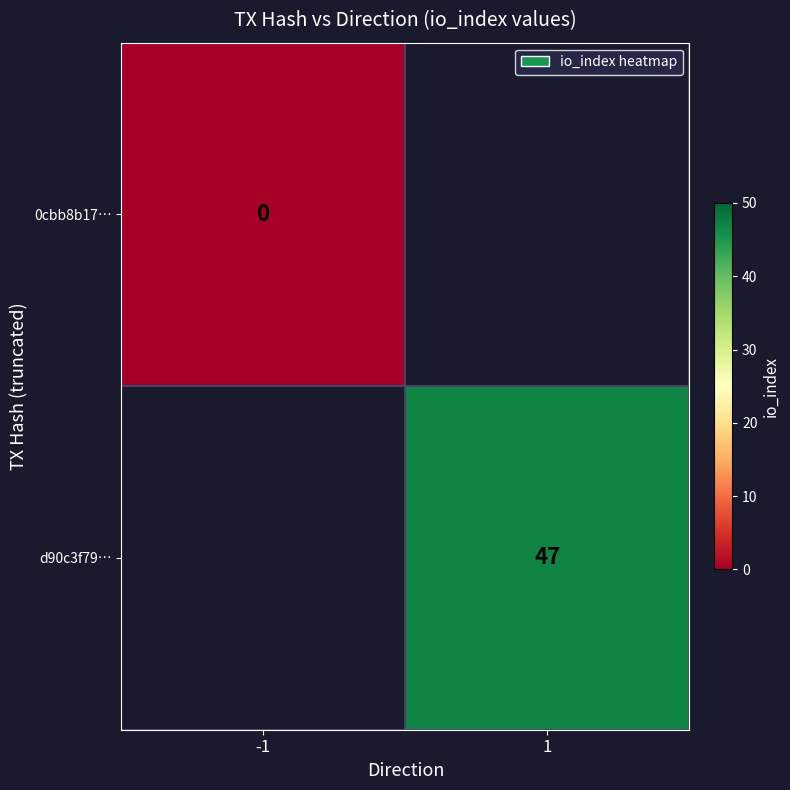

Rank the categories by d90c3f79… value from lowest to highest.

-1, 1